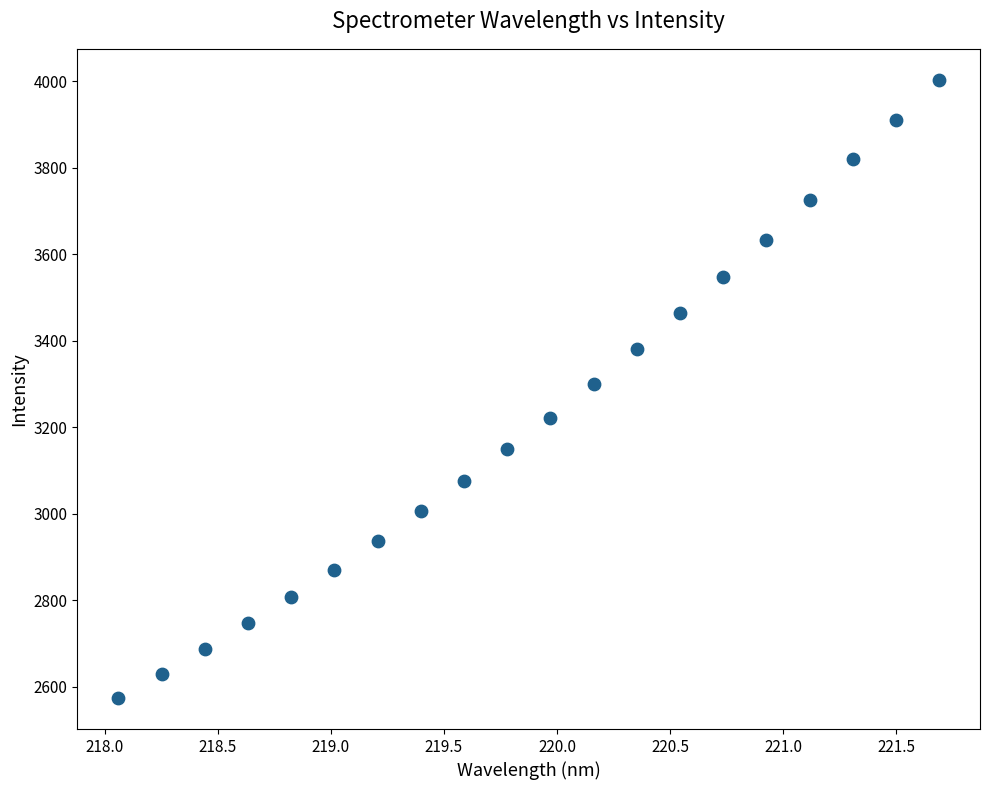

What is the range of X values (max minus min)?

3.6